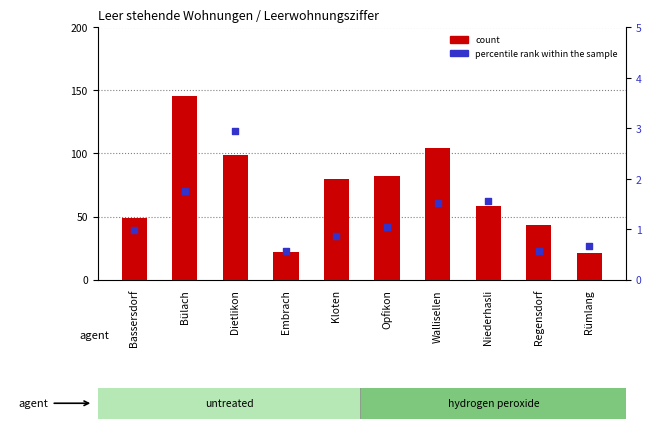

Which series contains the lowest Y value?

percentile rank within the sample